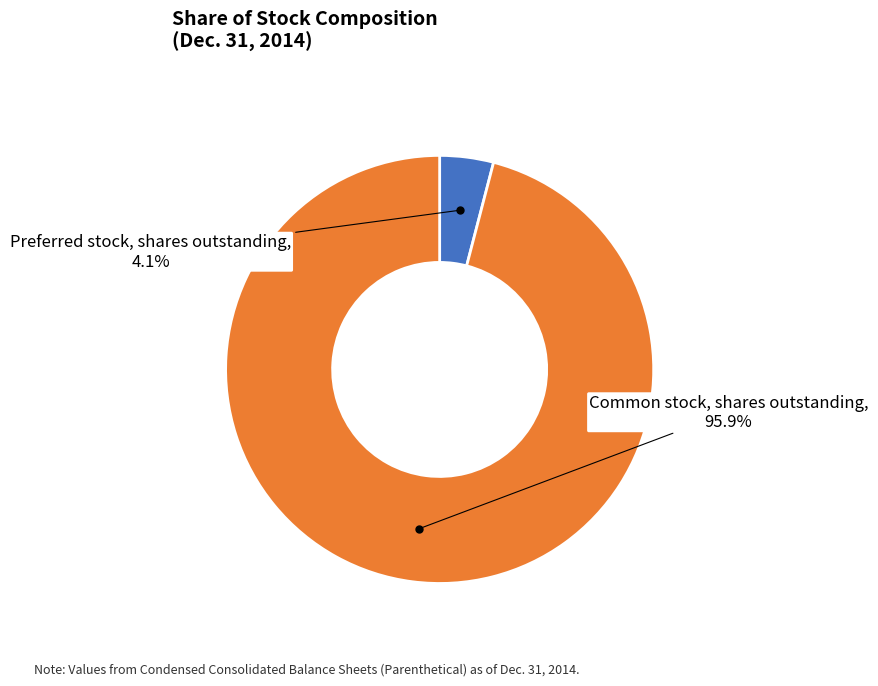

True or false: Common stock, shares outstanding accounts for 96% of the total.

True